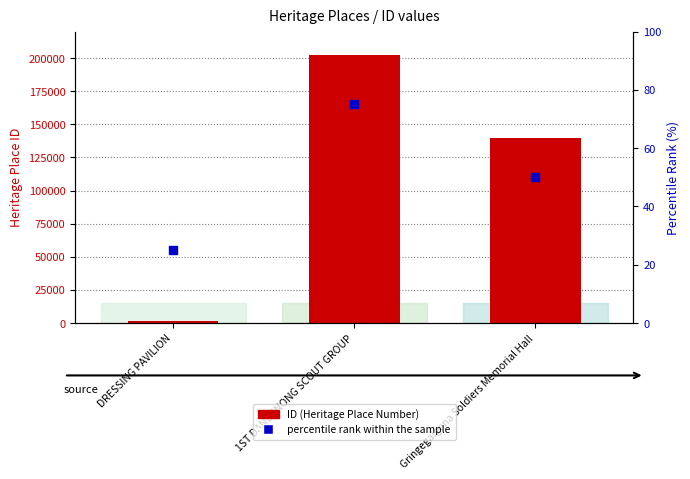

Which series contains the highest Y value?

ID (Heritage Place Number)